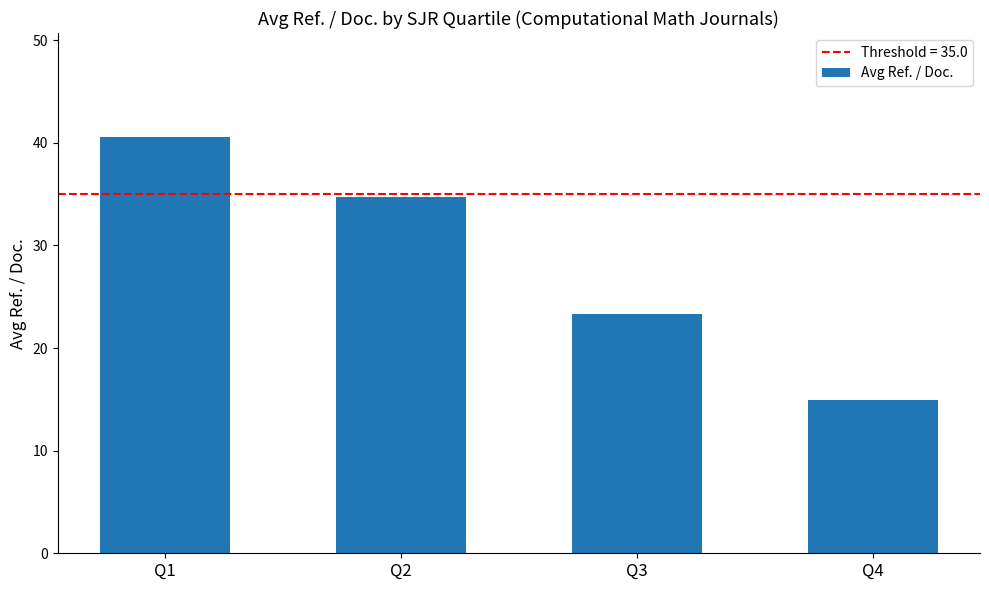

Approximately how many times larger is the value at Q1 compared to Q3?

1.7